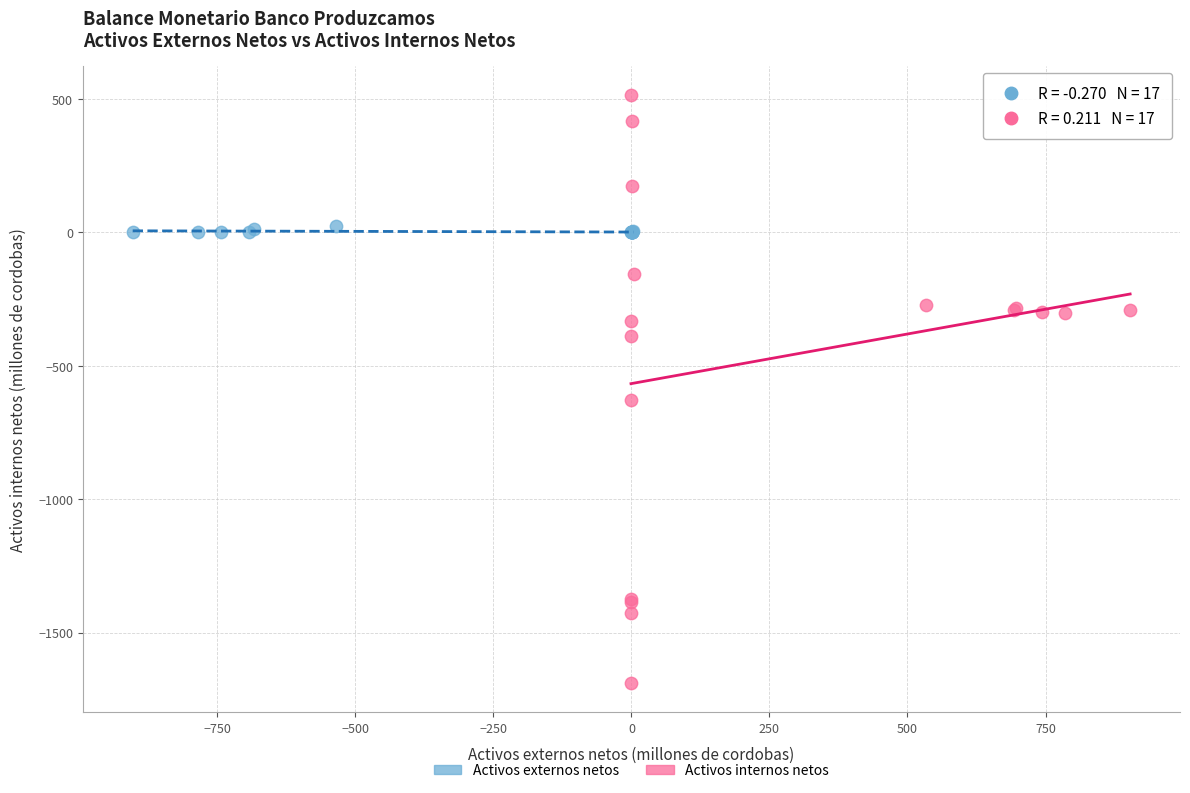

What are all the series names shown in the legend?

Activos externos netos, Activos internos netos